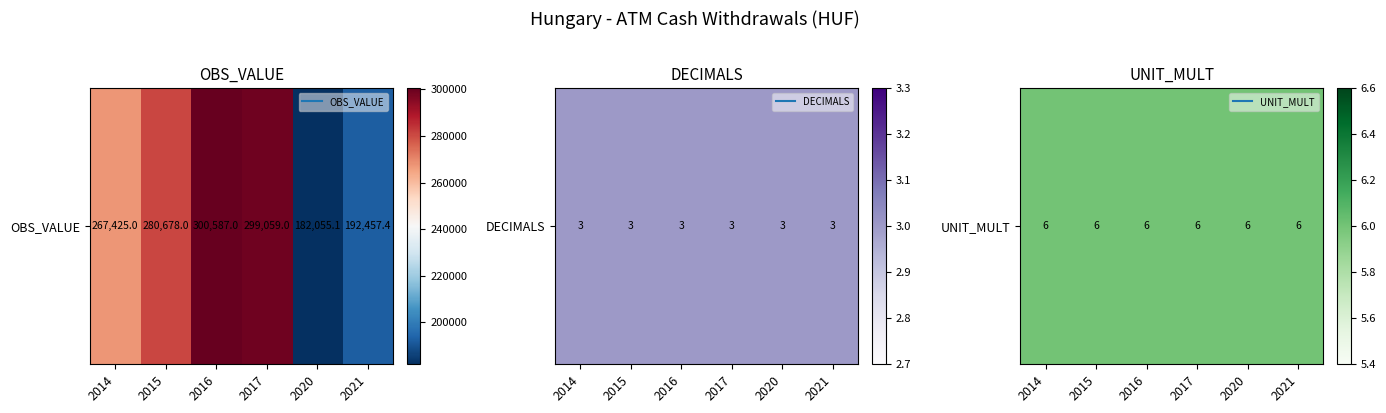

Which category has the lowest value across all series?

2014